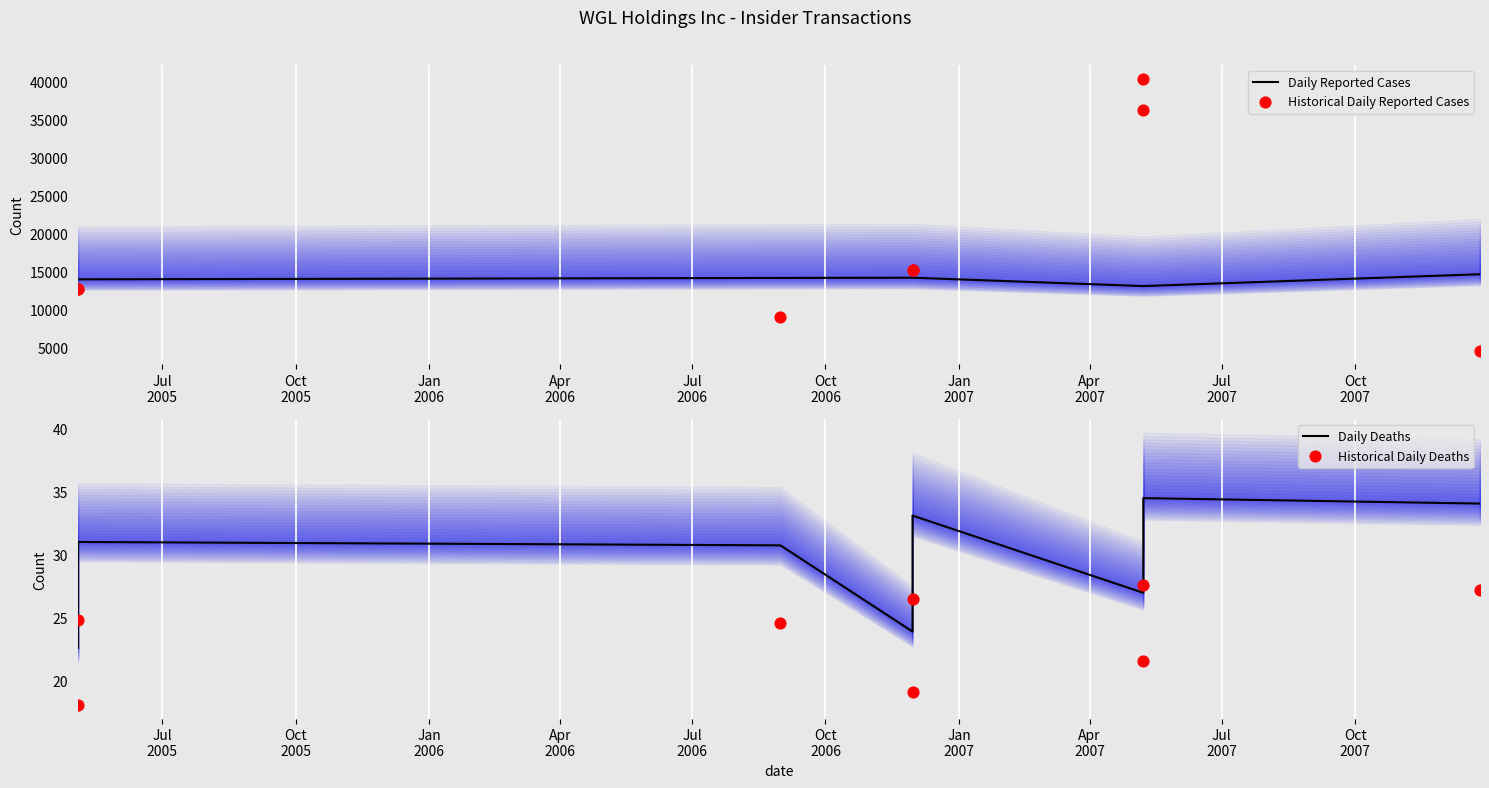

Which series has the largest total across all categories?

Historical Daily Reported Cases